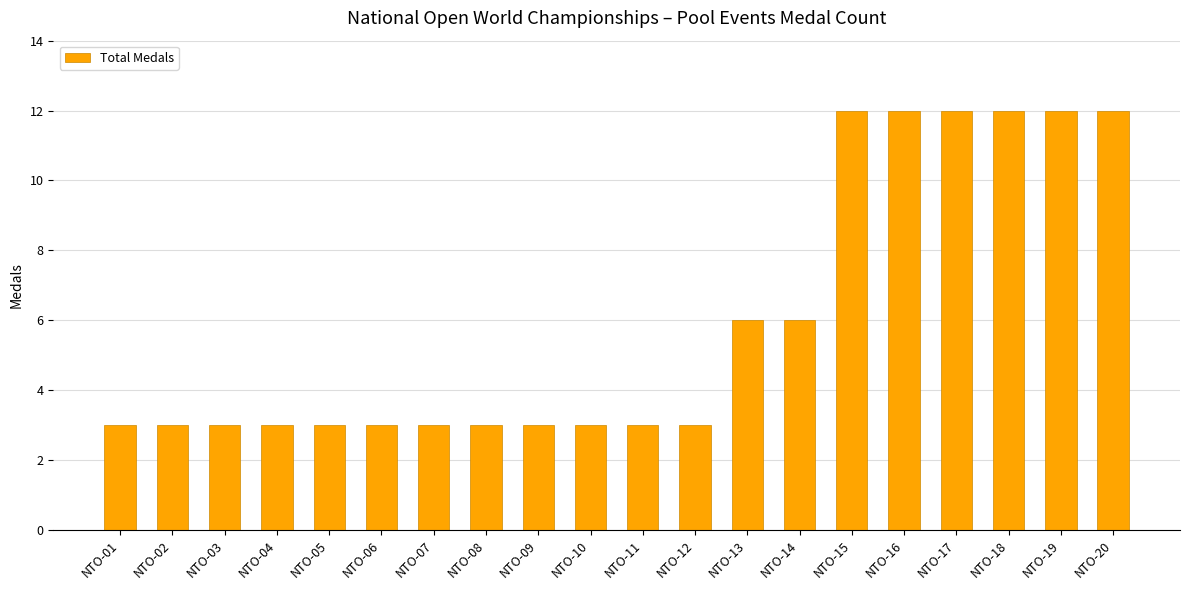

The chart shows a value of 12 at NTO-19. True or false?

True